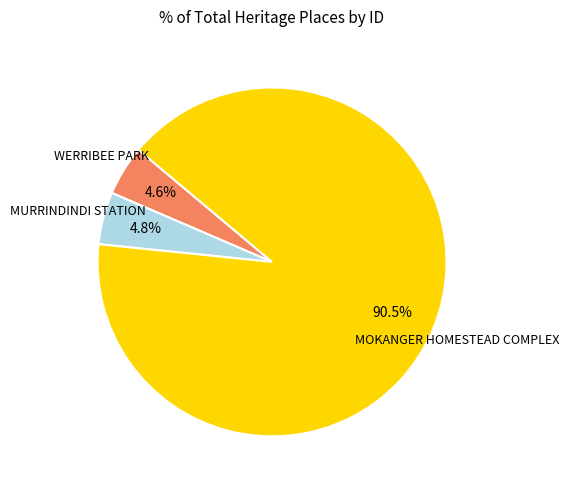

Rank the categories by value from highest to lowest.

MOKANGER HOMESTEAD COMPLEX, MURRINDINDI STATION, WERRIBEE PARK